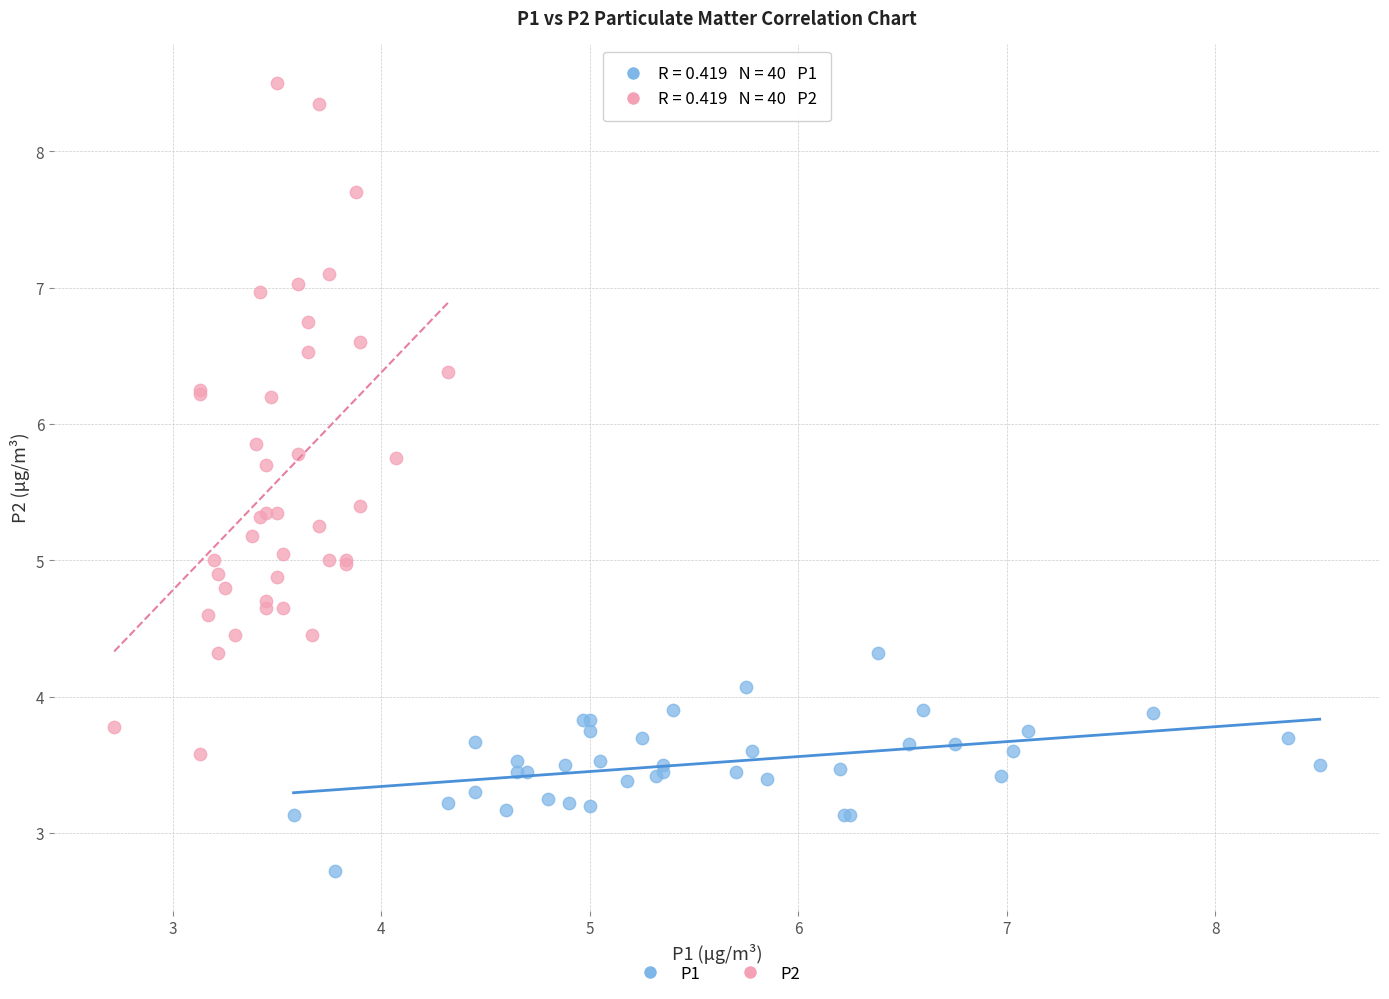

Which series has the widest spread of Y values?

P2